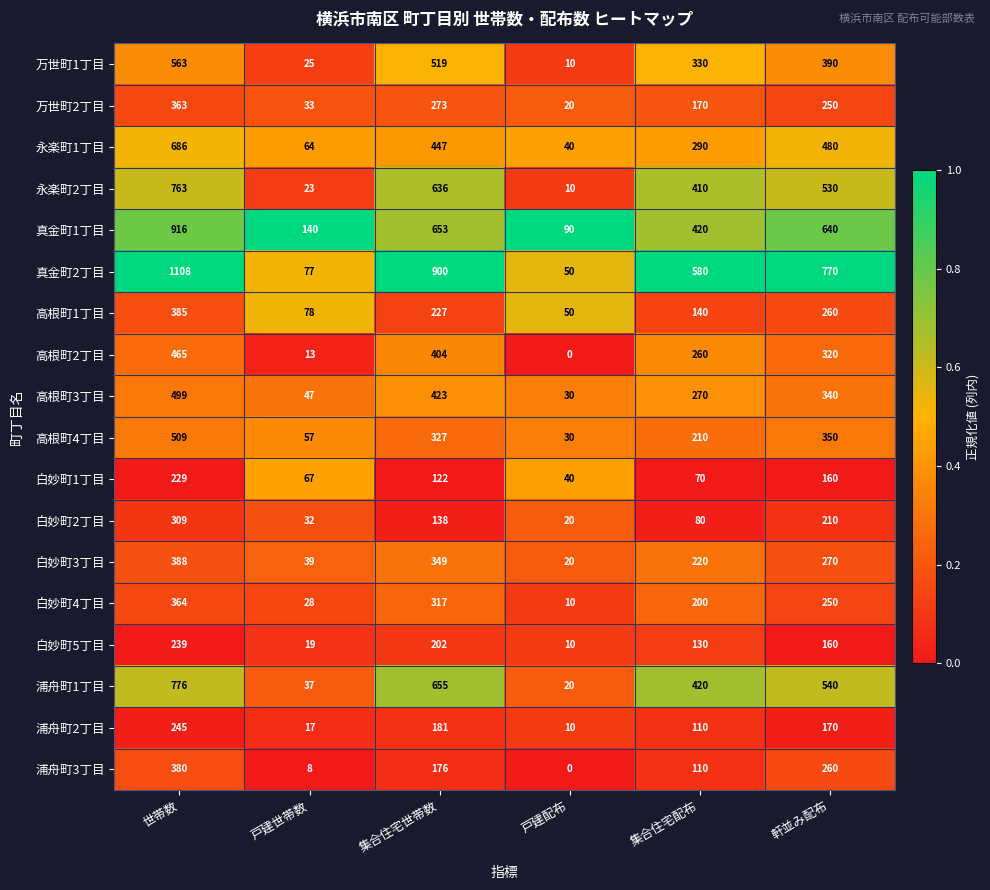

What is the difference between the highest and lowest values at 戸建世帯数?

132